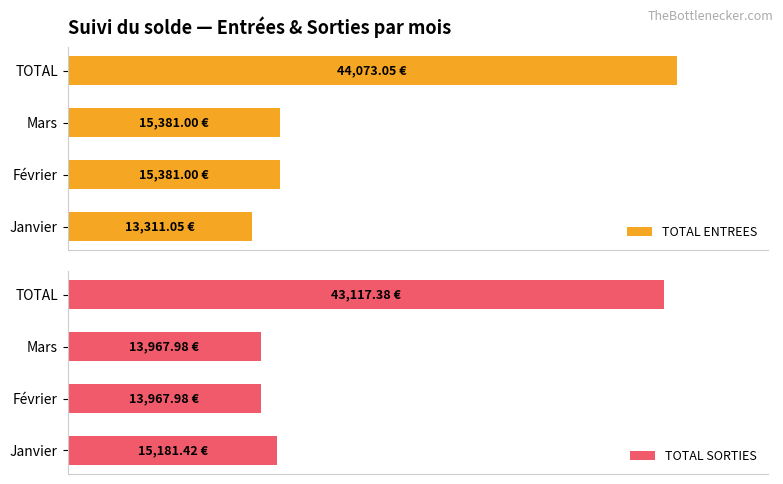

How many bars are there in each group?

2